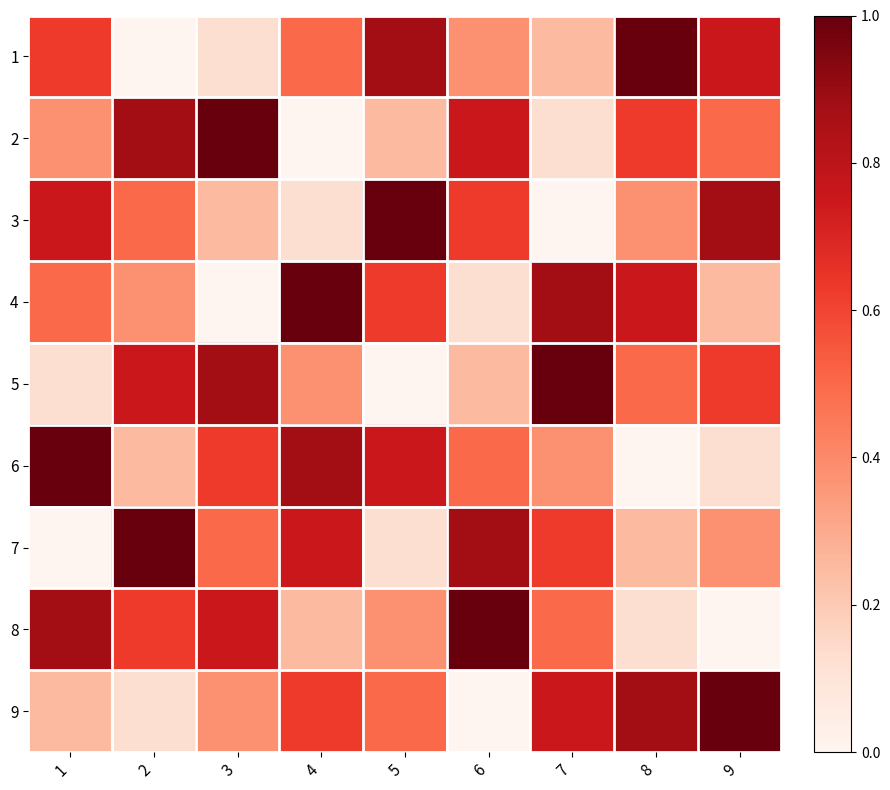

What is the difference between the 8 values at 2 and 7?

0.1